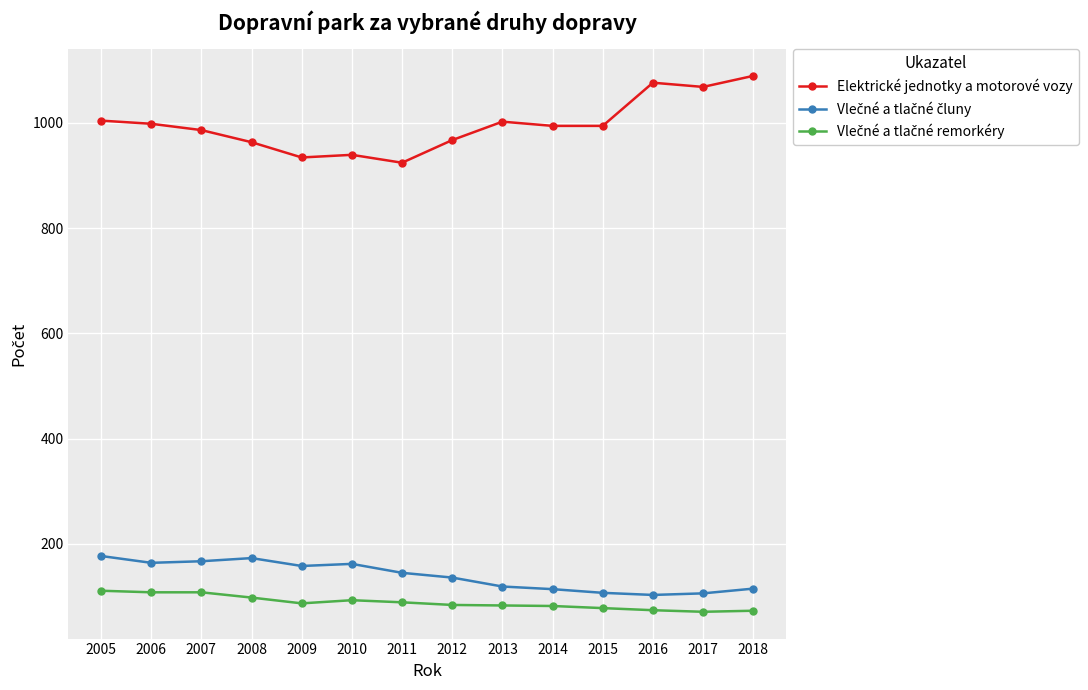

Which series has the largest range (max minus min)?

Elektrické jednotky a motorové vozy